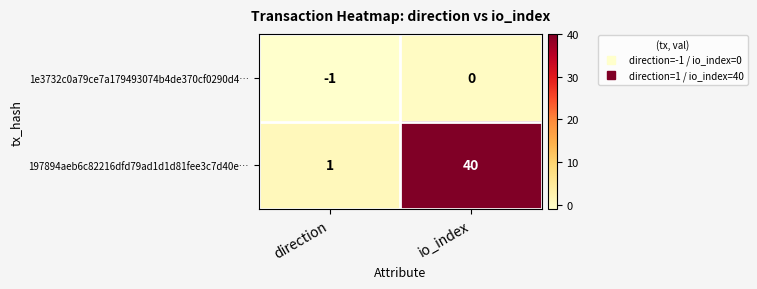

Reading left to right, transcribe all the data shown in this chart.

1e3732c0a79ce7a179493074b4de370cf0290d4…: direction=-1	io_index=0
197894aeb6c82216dfd79ad1d1d81fee3c7d40e…: direction=1	io_index=40